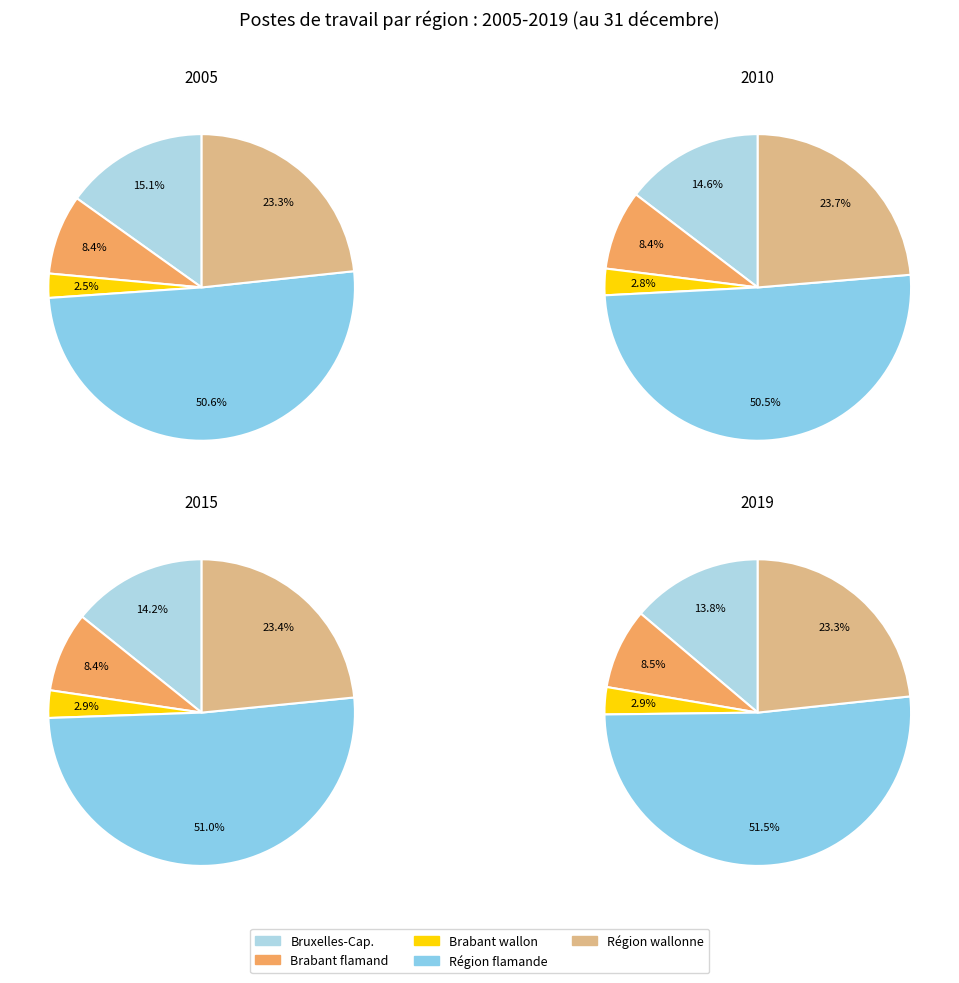

Does Région de Bruxelles-Capitale represent more than half of the total?

No